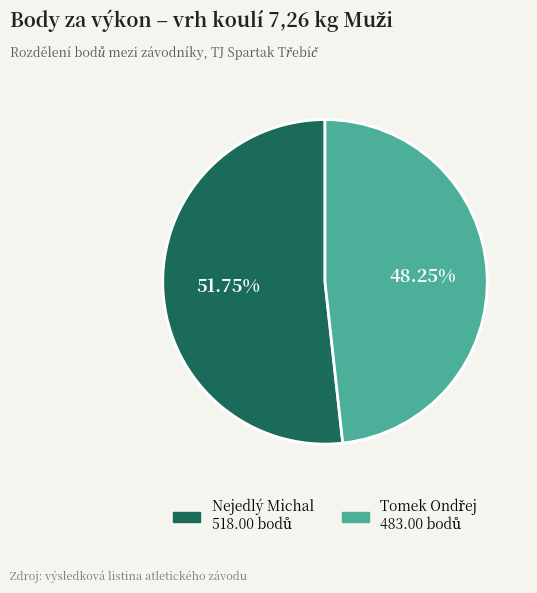

How many segments does this pie chart have?

2